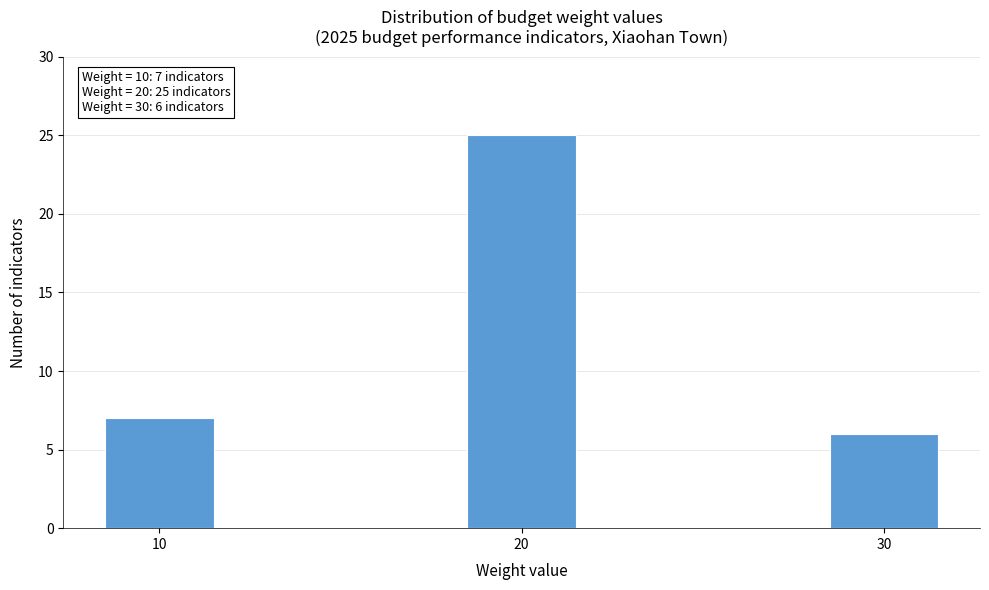

Reading left to right, list all the values displayed in this chart.

7	25	6